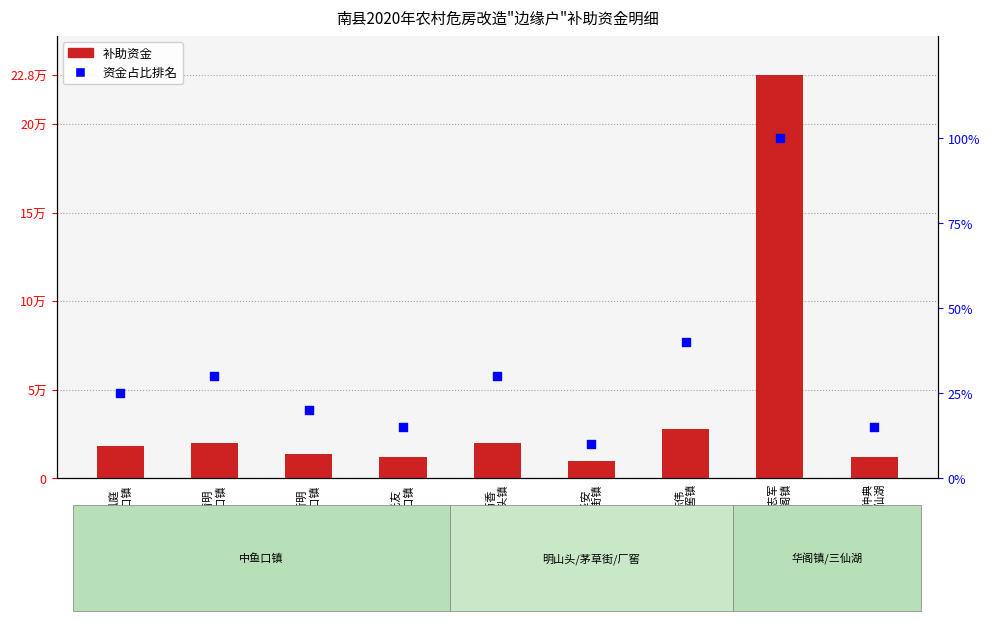

Which series has the largest total across all categories?

补助资金